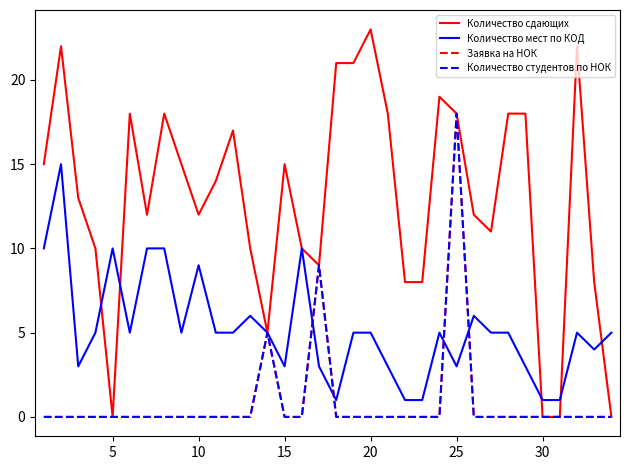

Does the chart display data point markers on the line(s)?

No